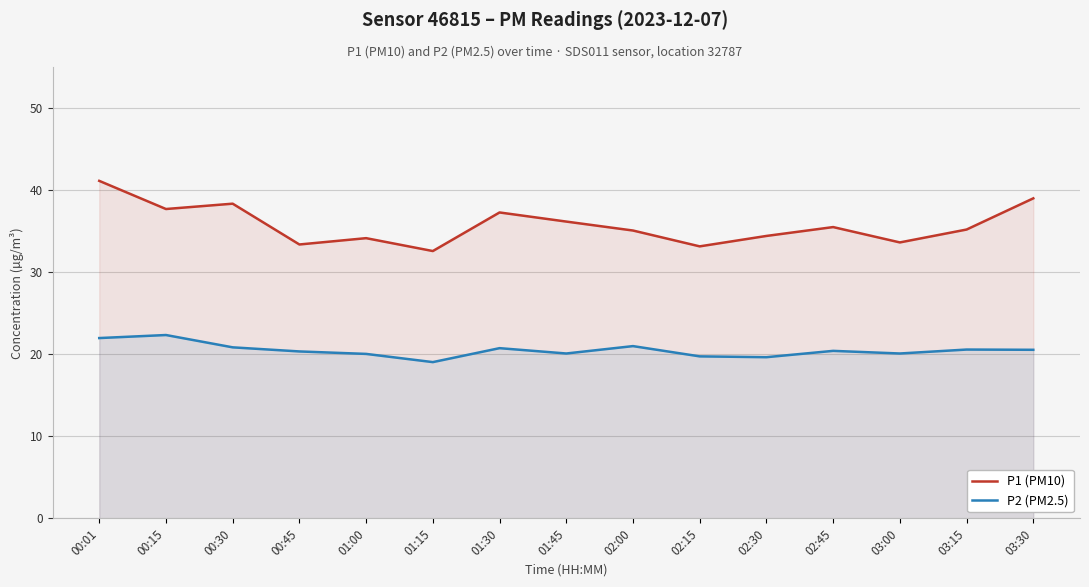

Where does the P2 (PM2.5) series first go above 20?

00:01